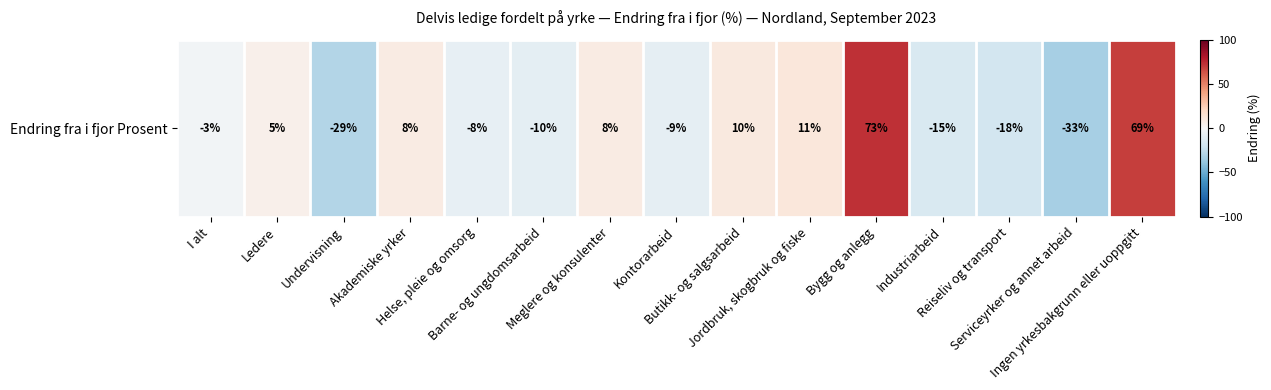

What is the maximum value shown in the chart?

73